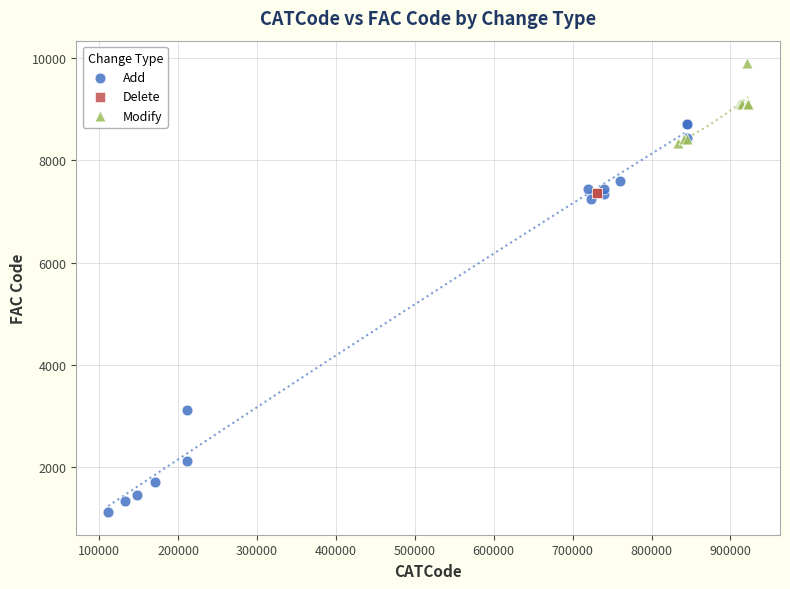

What are all the series names shown in the legend?

Add, Delete, Modify